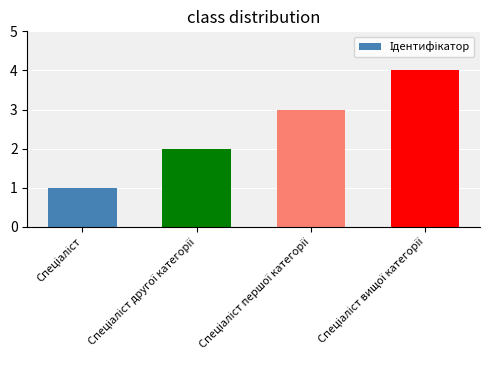

What is the difference between the maximum and minimum values?

3